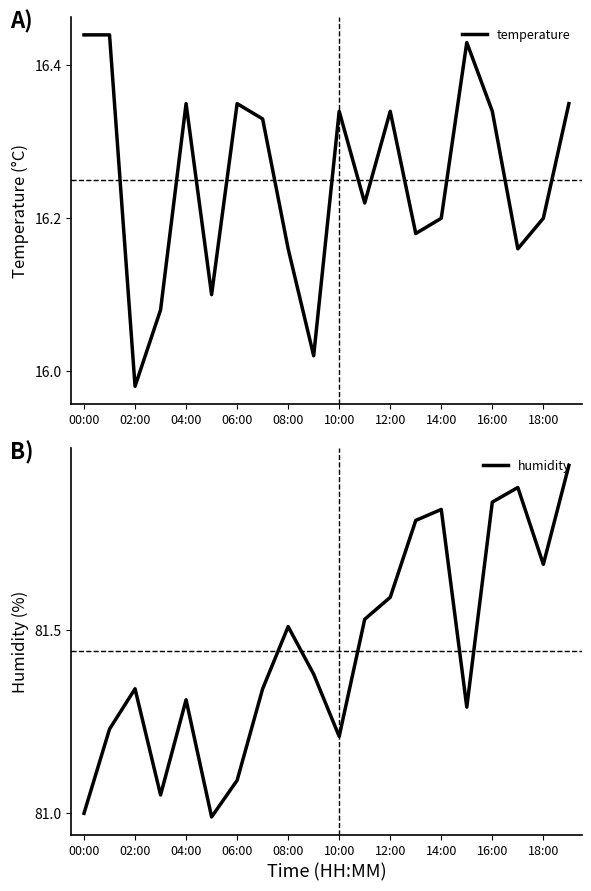

True or false: temperature has a value of 29.4 at 16:00.

False